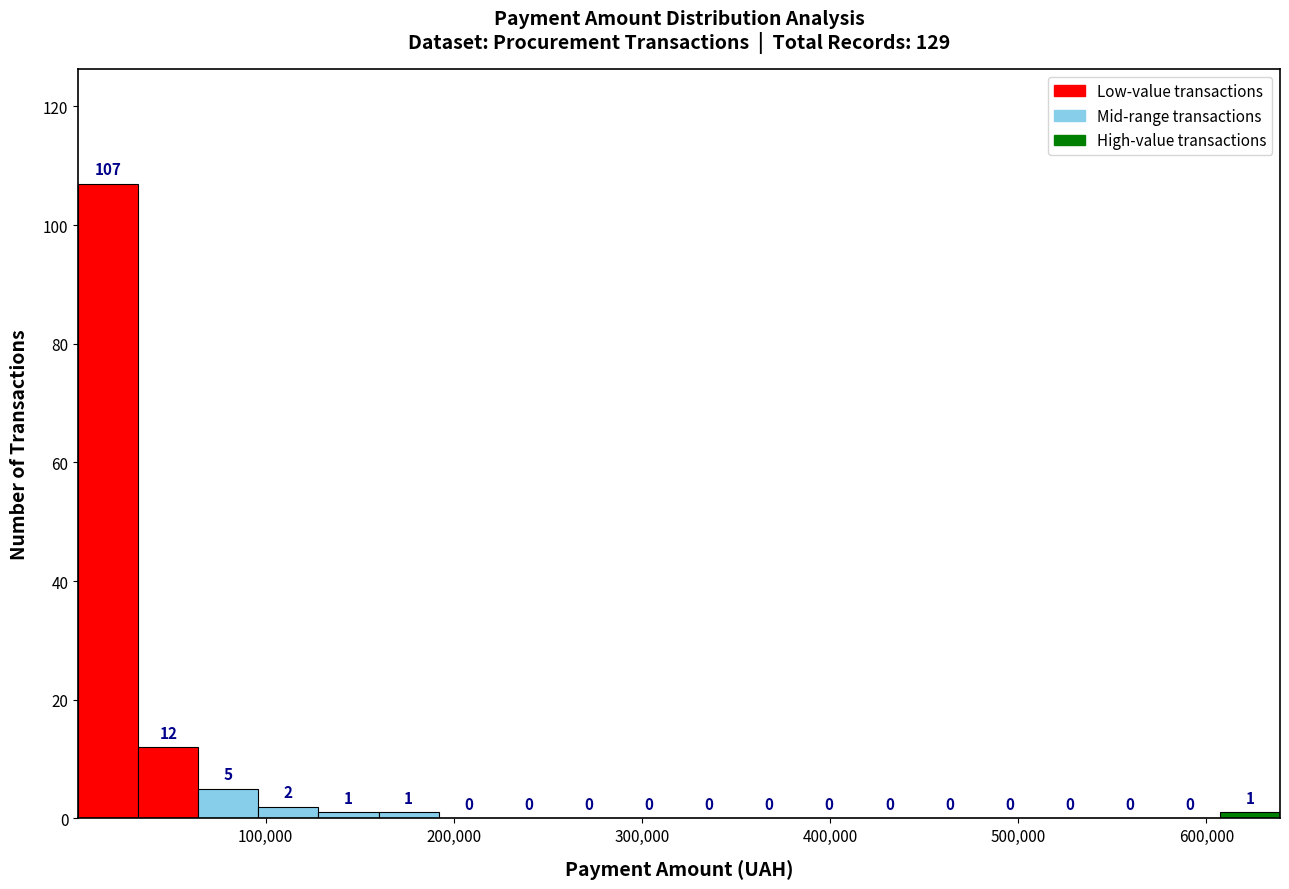

Around what value on the x-axis is the tallest bar? Give the approximate position of its centre, as read against the axis.

20000